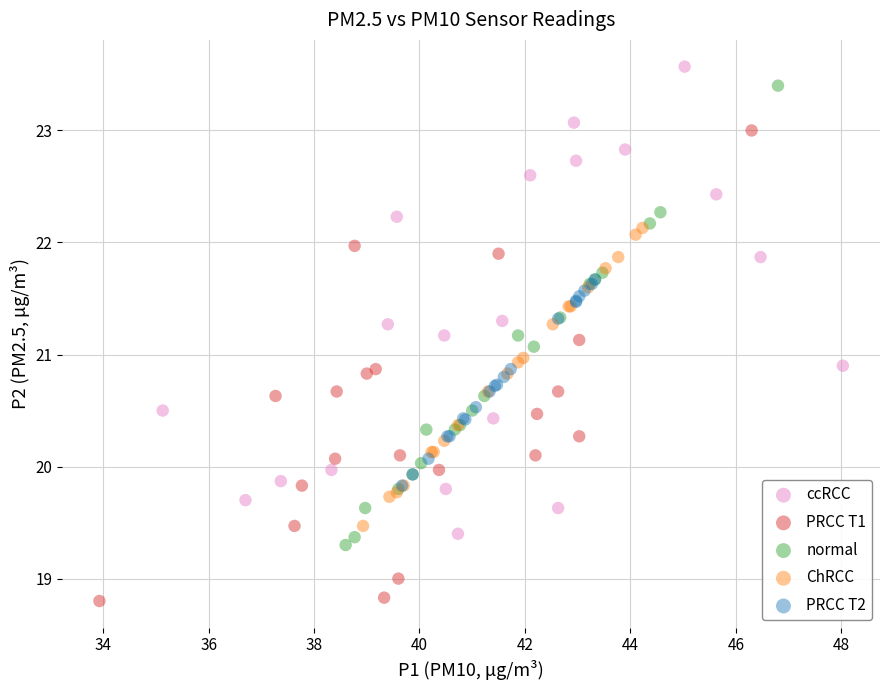

Which series reaches the maximum Y coordinate?

ccRCC